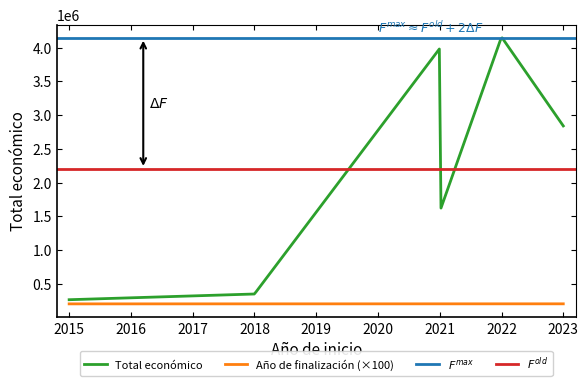

The value of Total económico at 2018 is 348210. True or false?

True